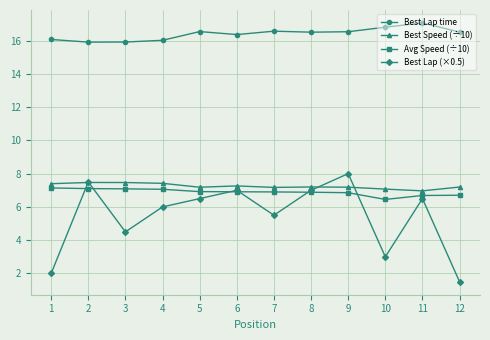

List the series in order of their peak value, highest first.

Best Lap time, Best Lap (×0.5), Best Speed (÷10), Avg Speed (÷10)